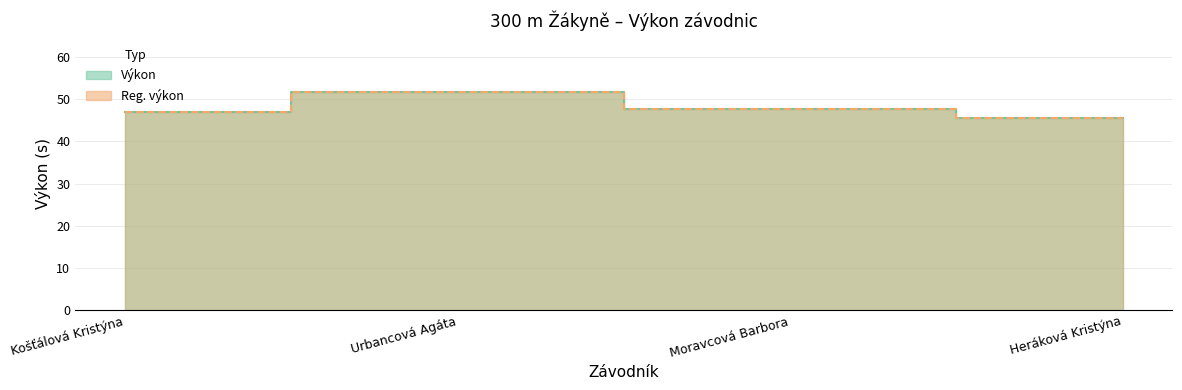

What is the difference between the second highest and minimum values in the Výkon series?

2.1